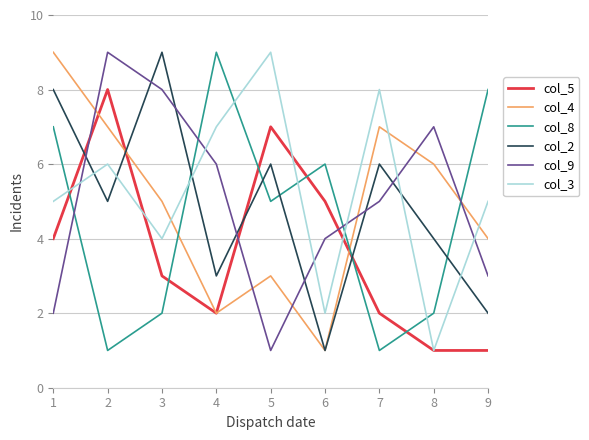

Where do col_5 and col_9 first cross each other?

1 and 2